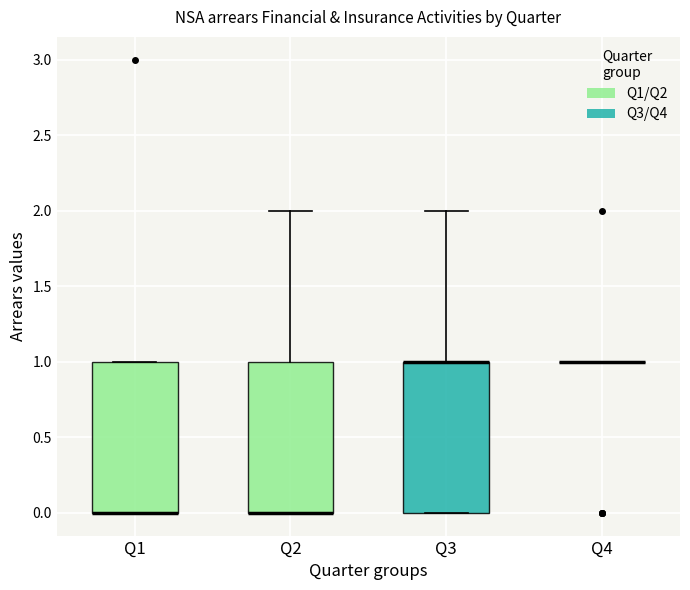

Reading left to right, read every box against the y-axis: the position of its median line, the range the box covers, and the ends of its whiskers. The values are not printed on the chart, so give them approximately, as read against the axis.

Q1: median 0 (drawn on the box's lower edge), box 0 to 1, whiskers 0 to 1
Q2: median 0 (drawn on the box's lower edge), box 0 to 1, whiskers 0 to 2
Q3: median 1 (drawn on the box's upper edge), box 0 to 1, whiskers 0 to 2
Q4: box collapsed to a line at 1, whiskers 1 to 1